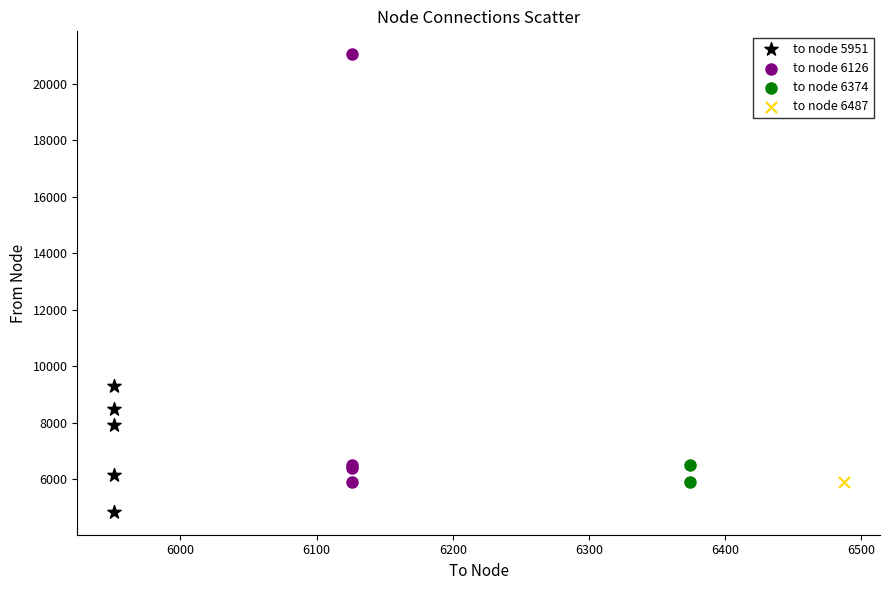

Which series contains the highest Y value?

to node 6126